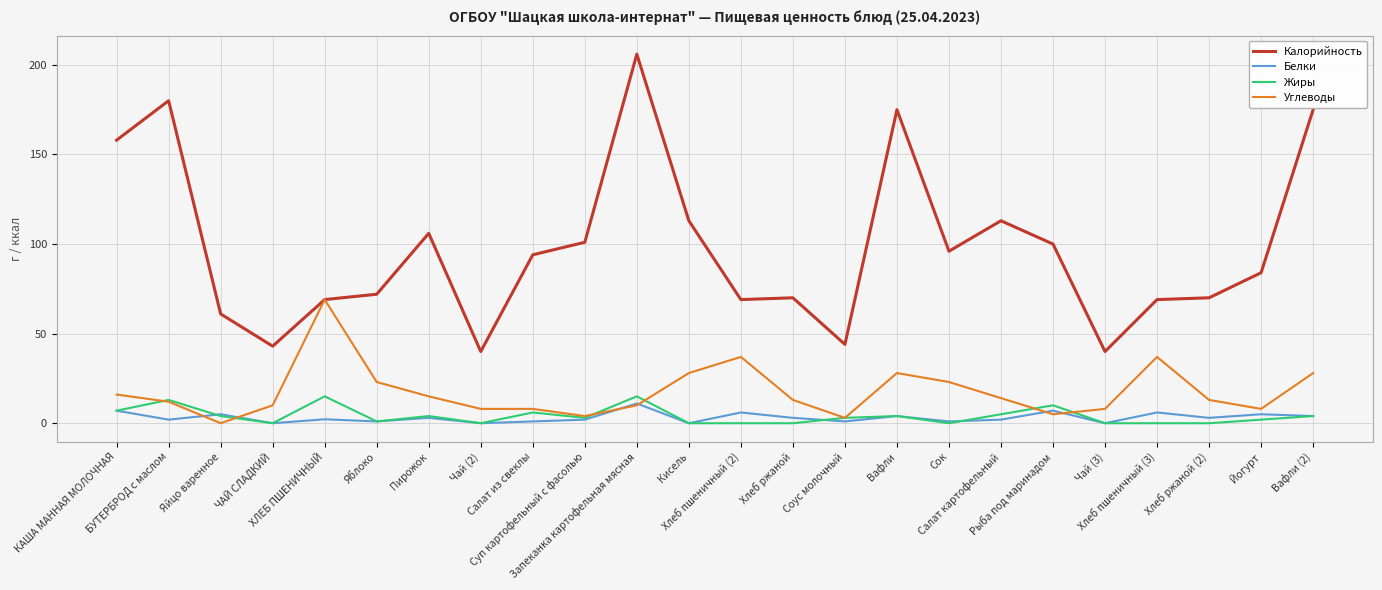

True or false: Белки and Калорийность intersect in this chart.

False